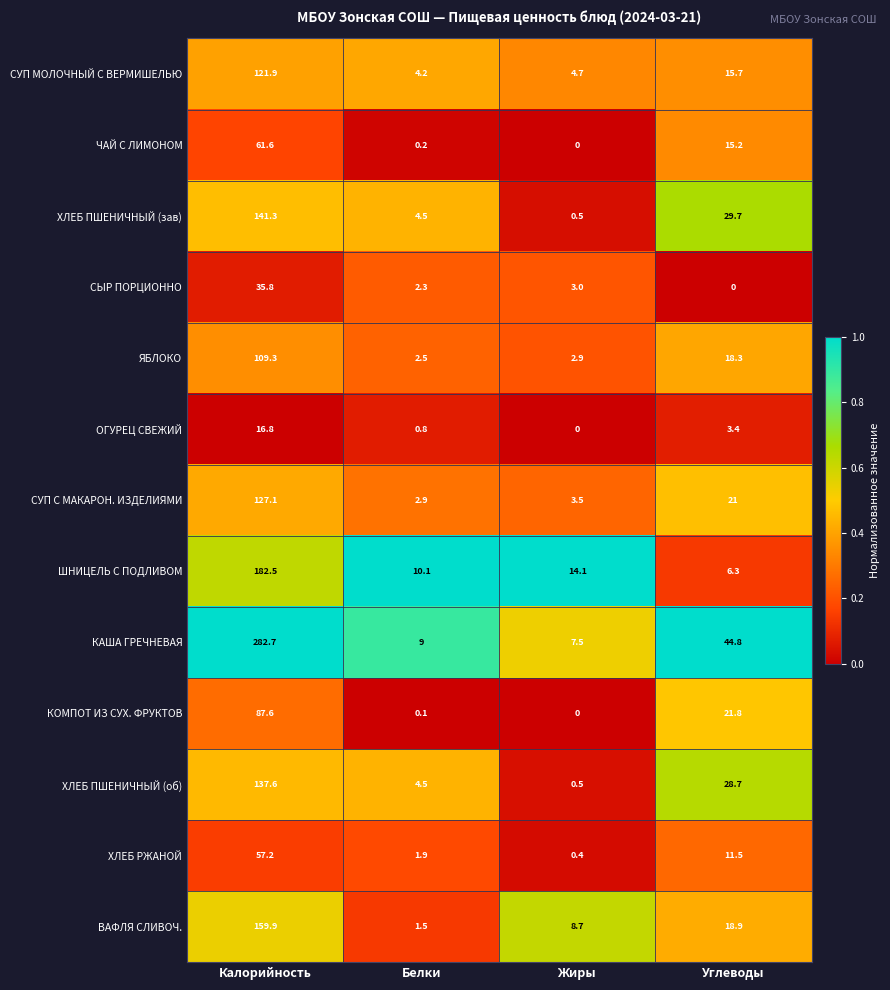

At which label is ОГУРЕЦ СВЕЖИЙ closest to 8?

Углеводы